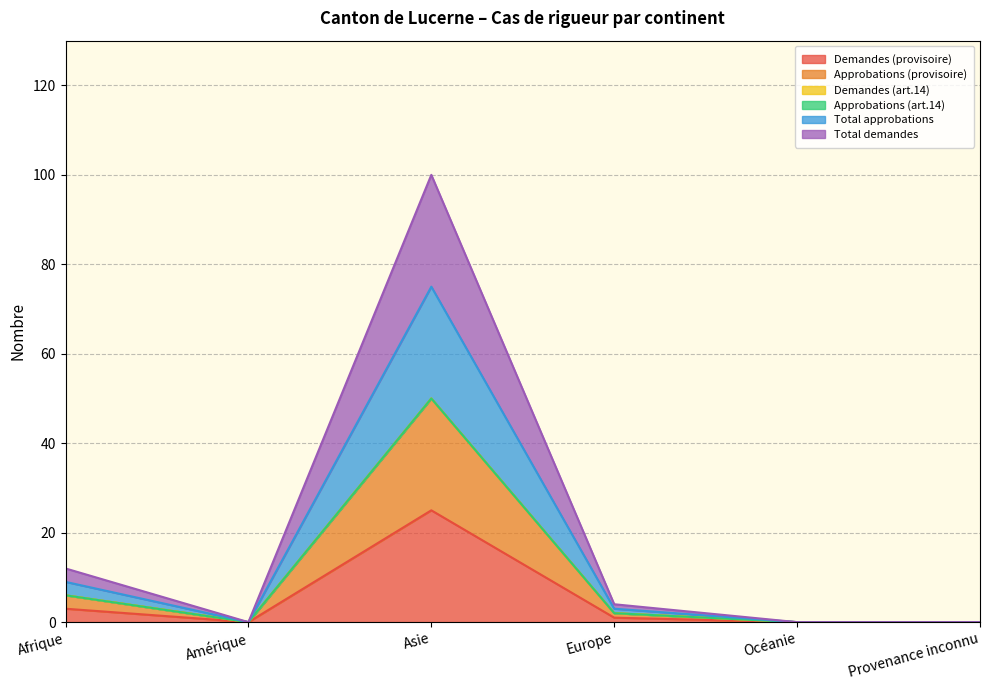

The Total approbations series shows 19 at Océanie. True or false?

False